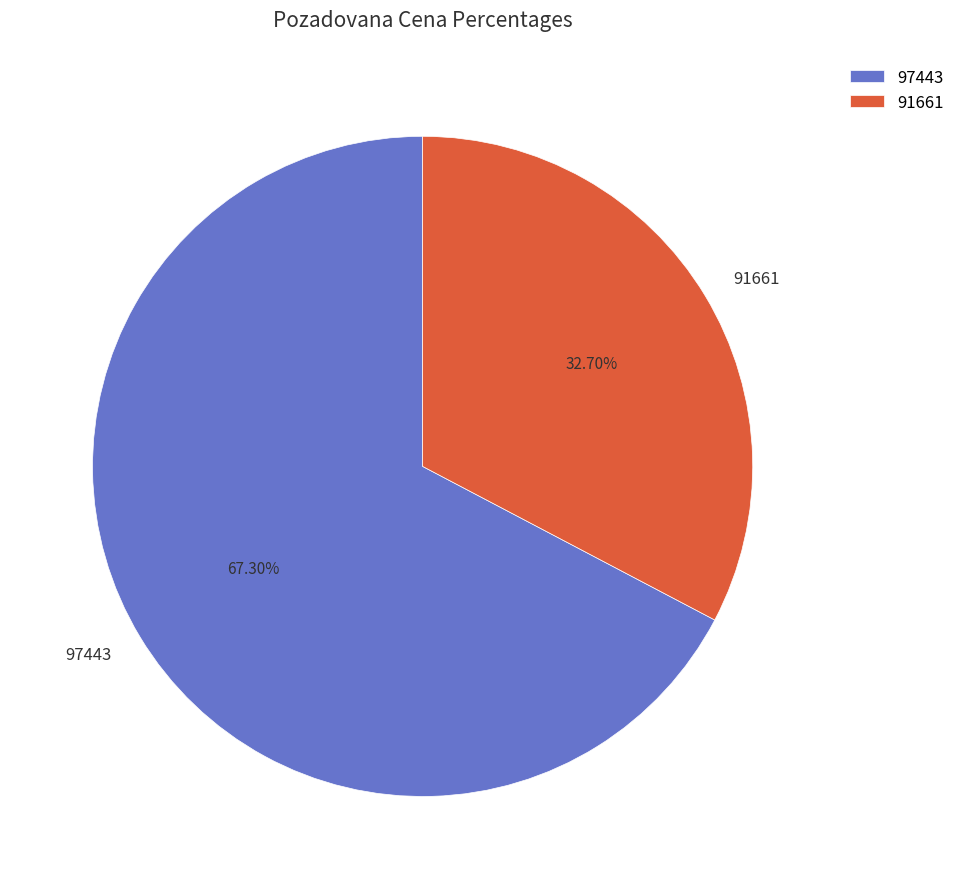

Is there any slice that represents more than half of the pie?

Yes